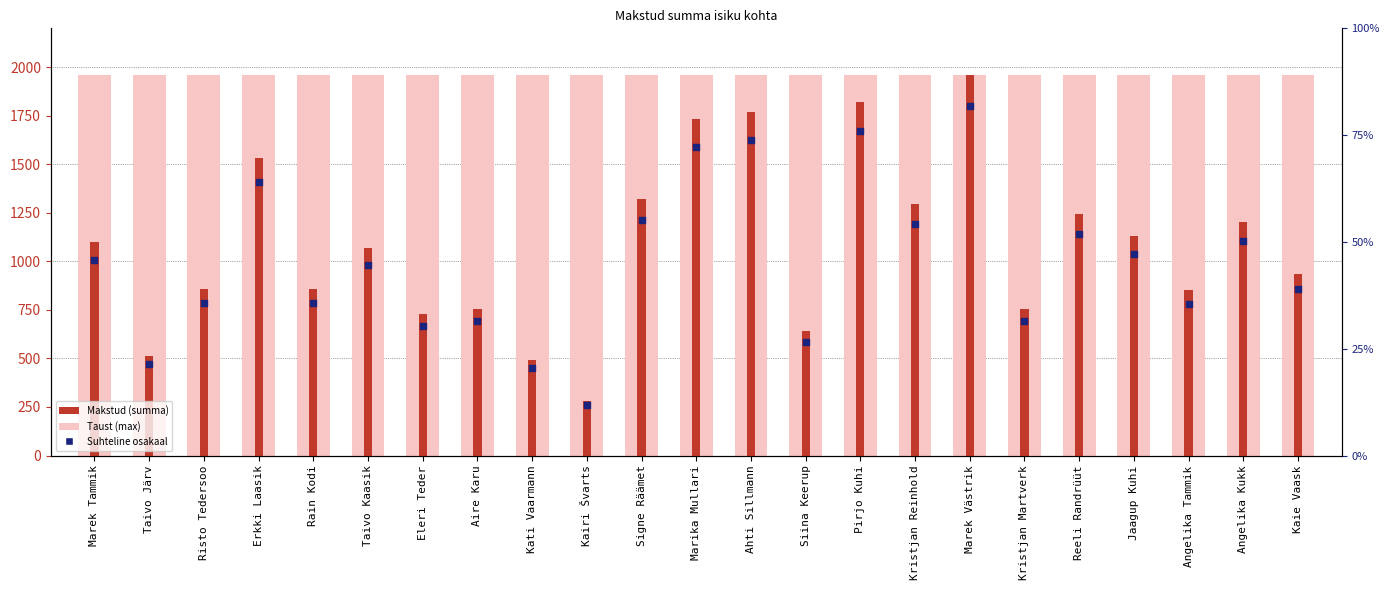

At which category is the sum across all series the highest?

Marek Västrik